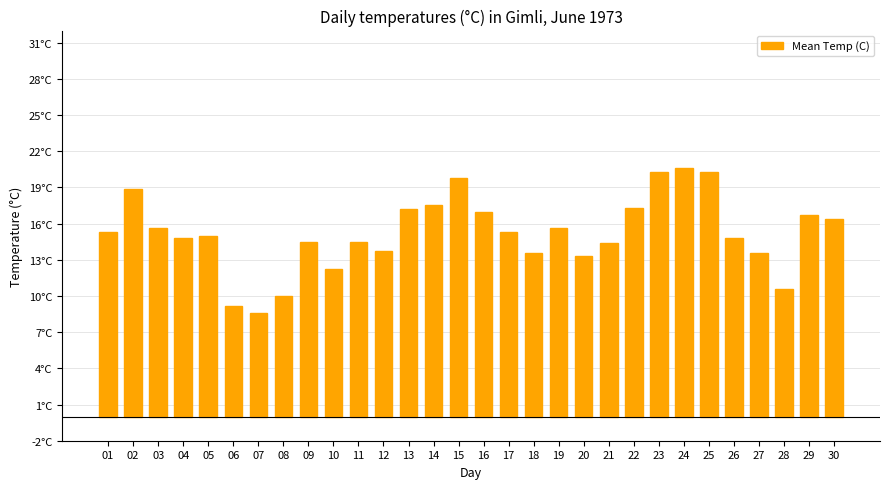

Does the chart contain any negative values?

No